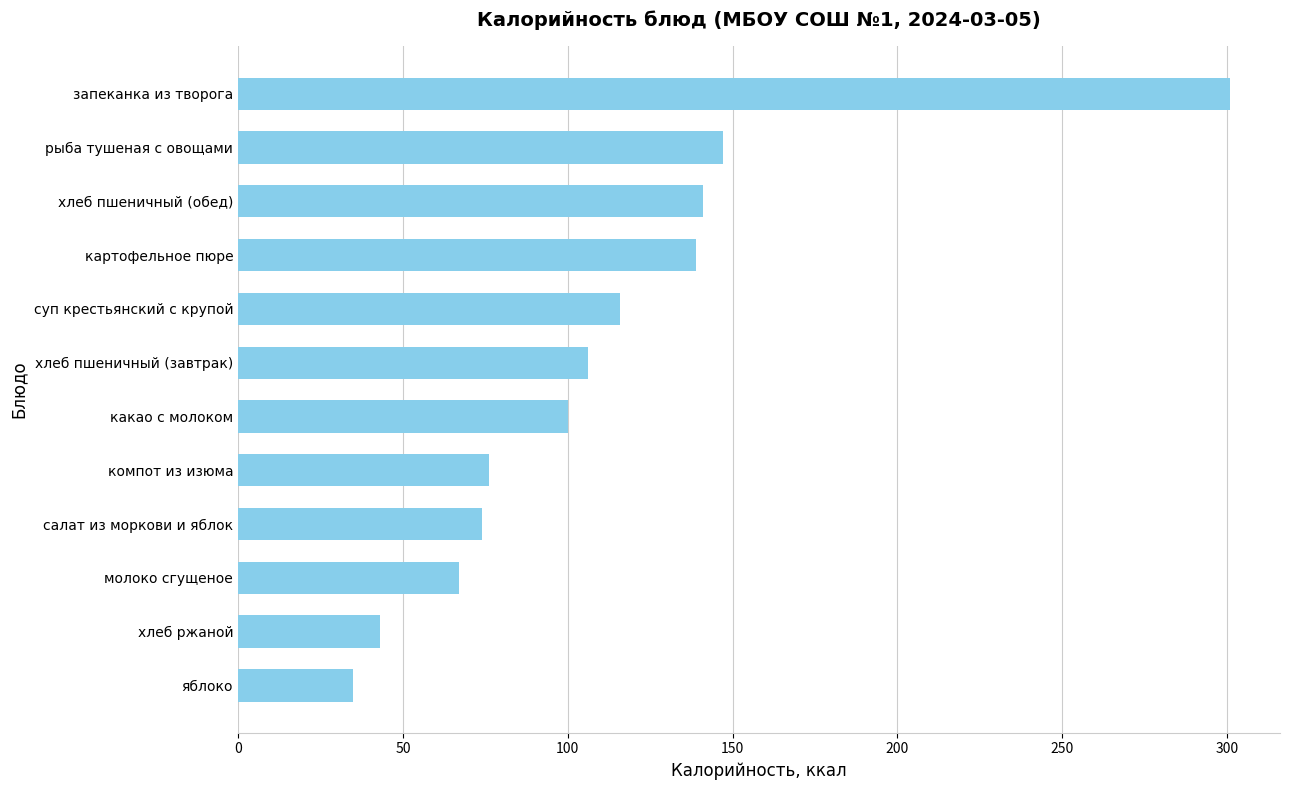

Approximately how many times larger is the value at какао с молоком compared to суп крестьянский с крупой?

0.9